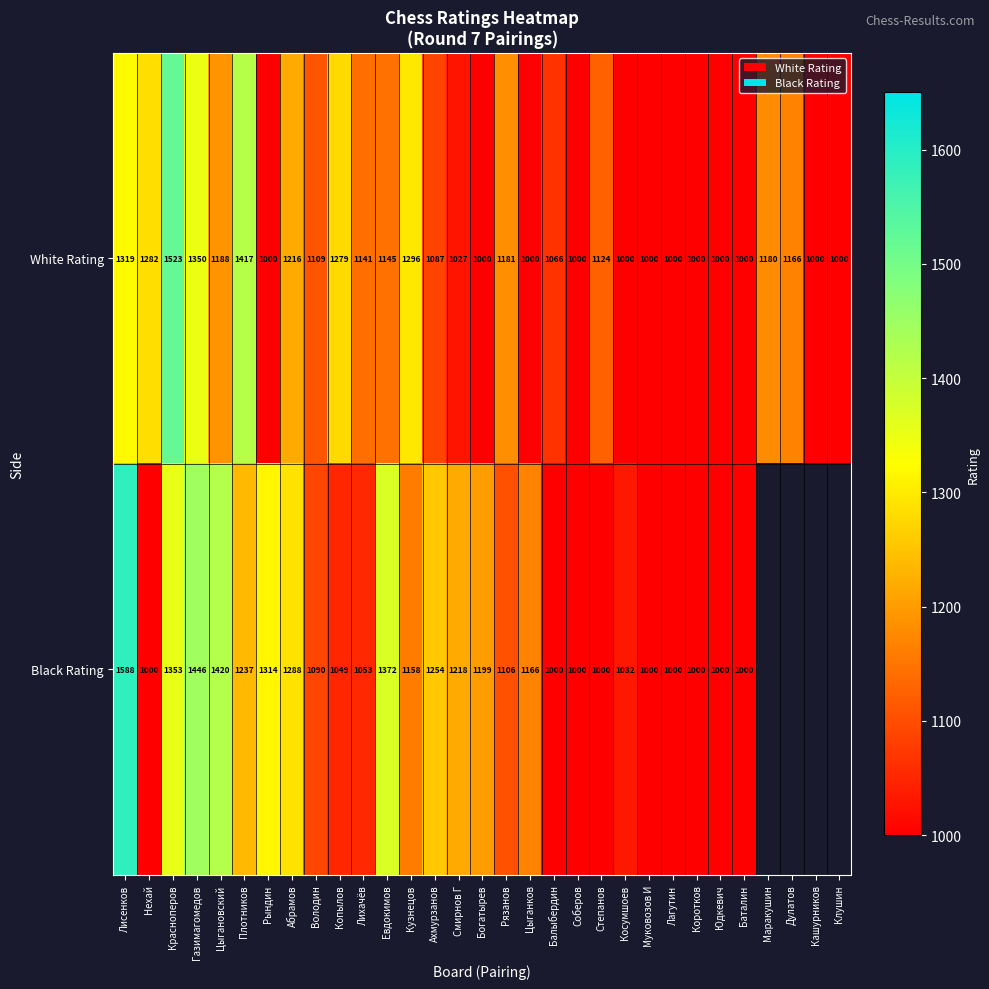

At Евдокимов, list the series in order from largest to smallest.

Black Rating, White Rating